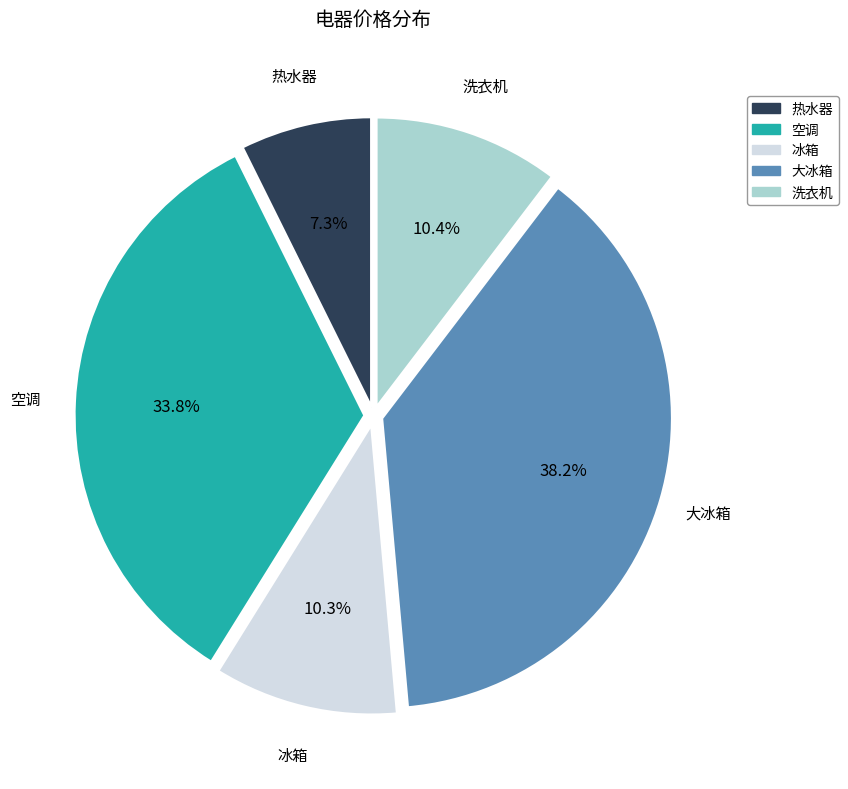

What percentage is the 大冰箱 slice, to the nearest percent?

38%